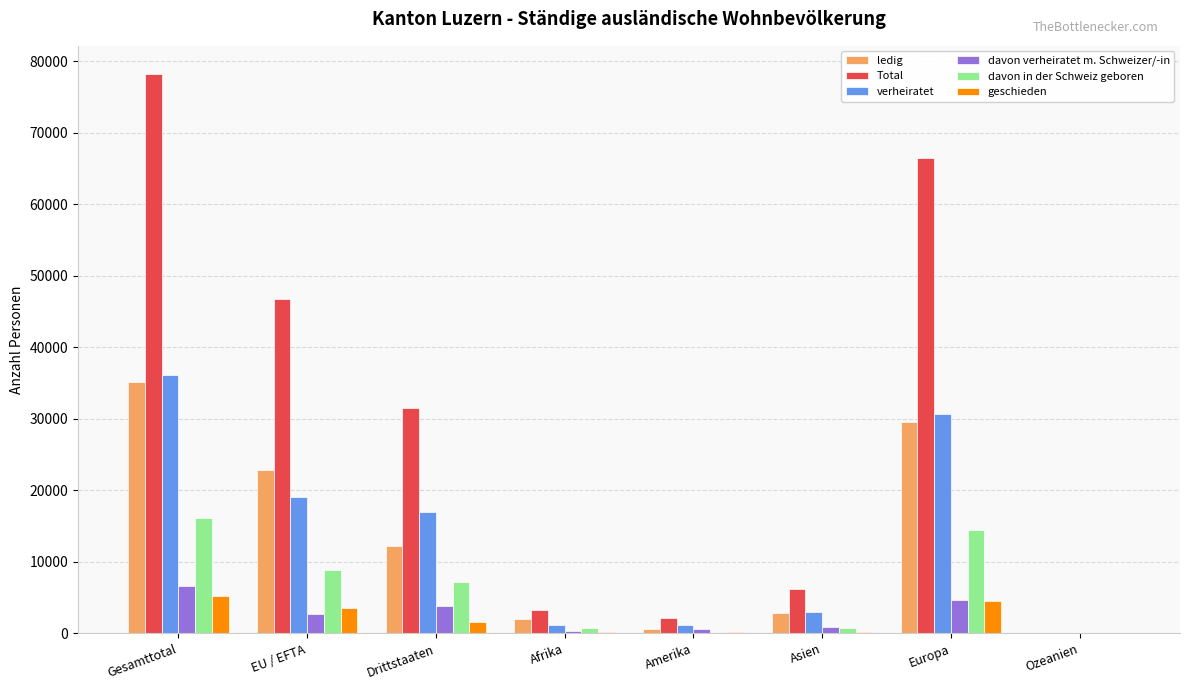

What is the sum of the davon in der Schweiz geboren values at EU / EFTA and Ozeanien?

8931